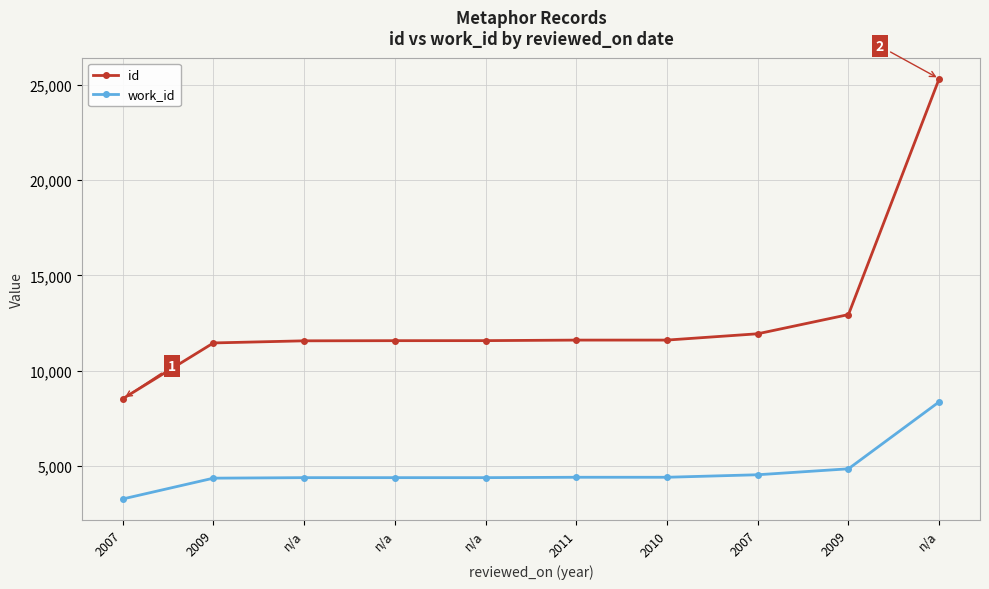

What is the maximum value shown in the chart?

25324